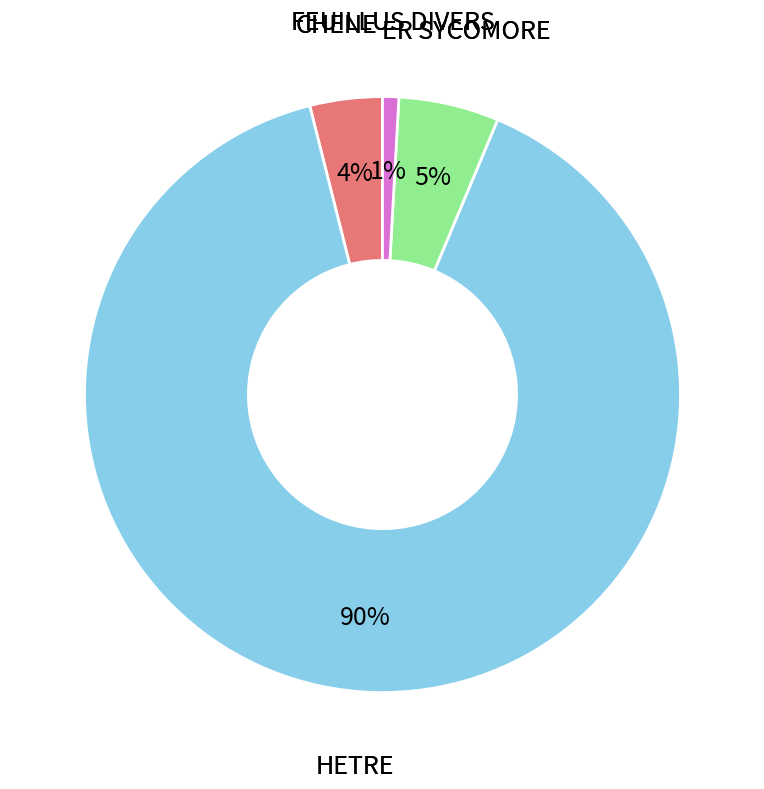

What percentage is the HETRE slice, to the nearest percent?

90%